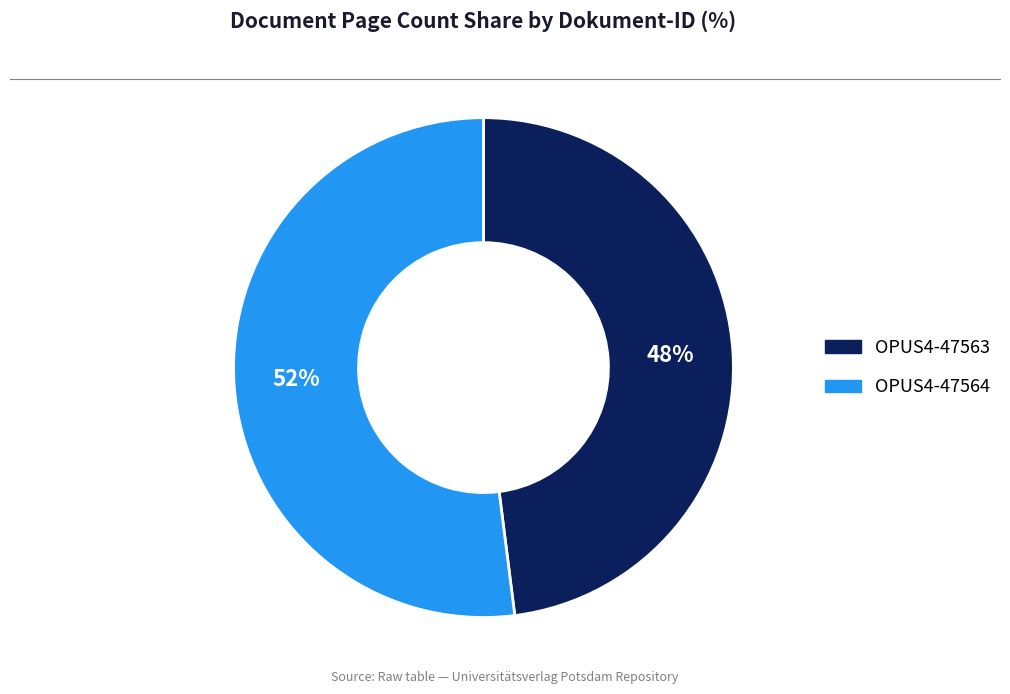

What is the smallest slice in the pie chart?

OPUS4-47563